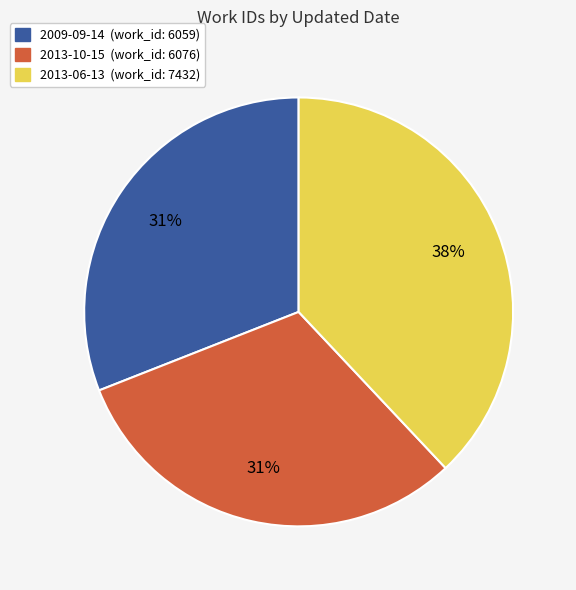

Which slice is the largest?

2013-06-13